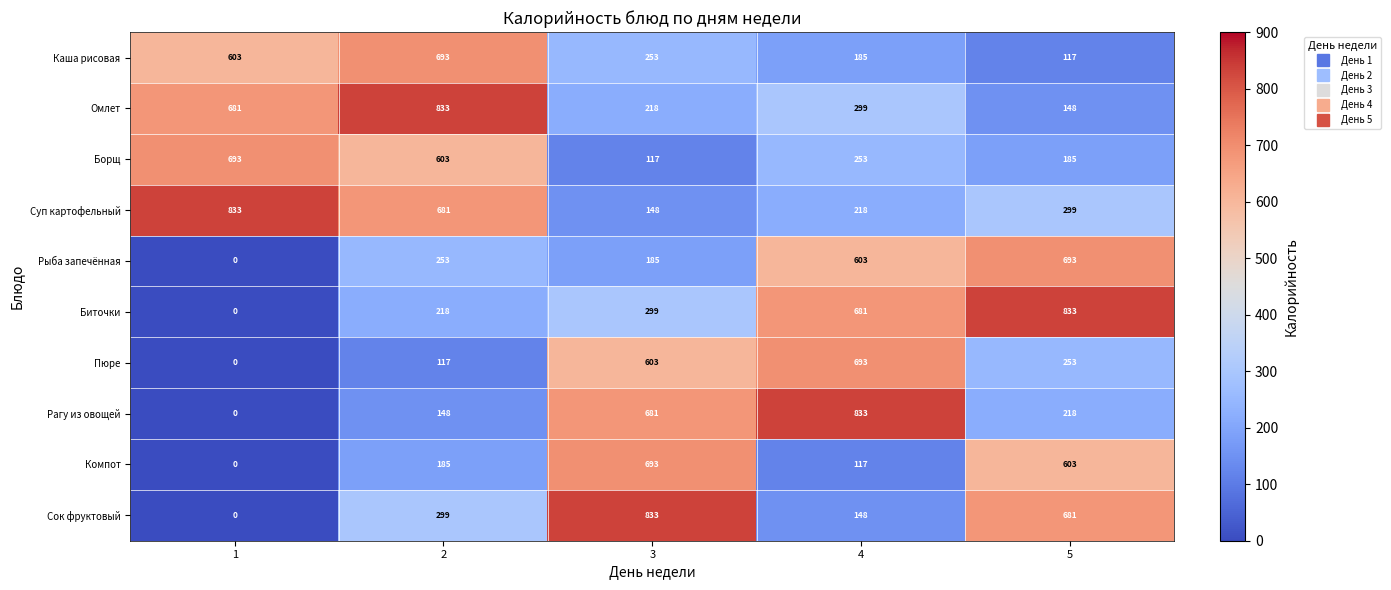

What is the difference between the Борщ values at 2 and 5?

418